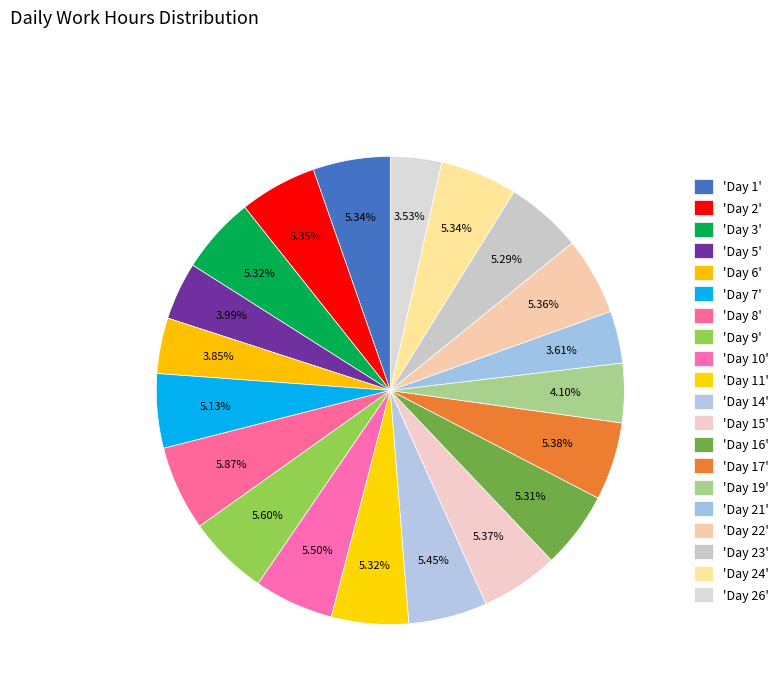

To the nearest percent, what is the average slice percentage?

5%